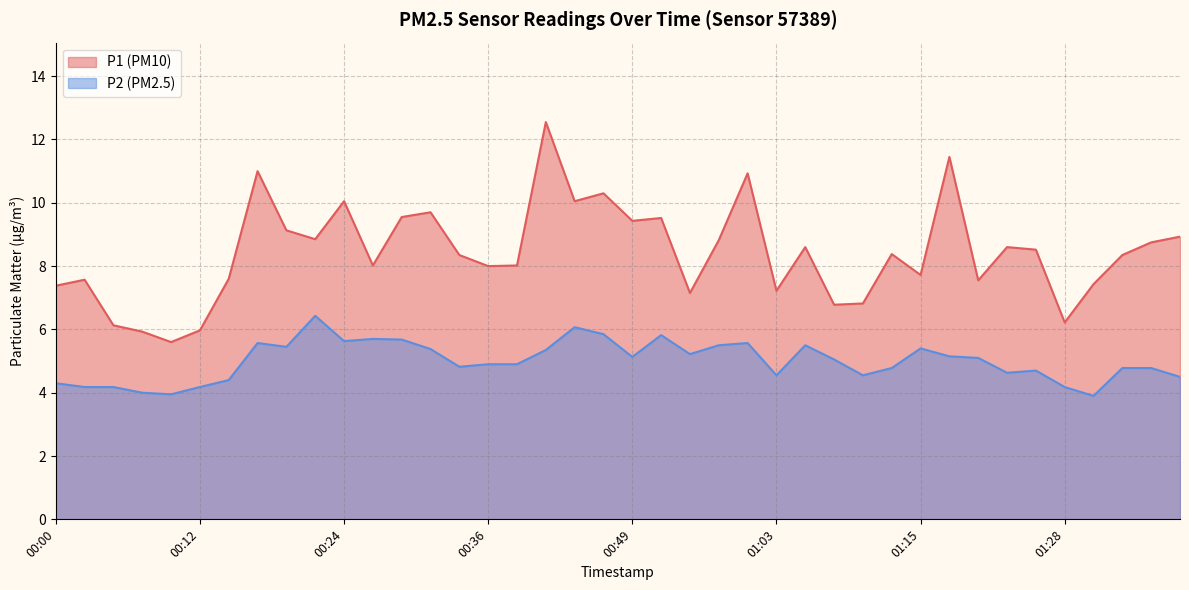

What is the average value of the P2 series?

5.0